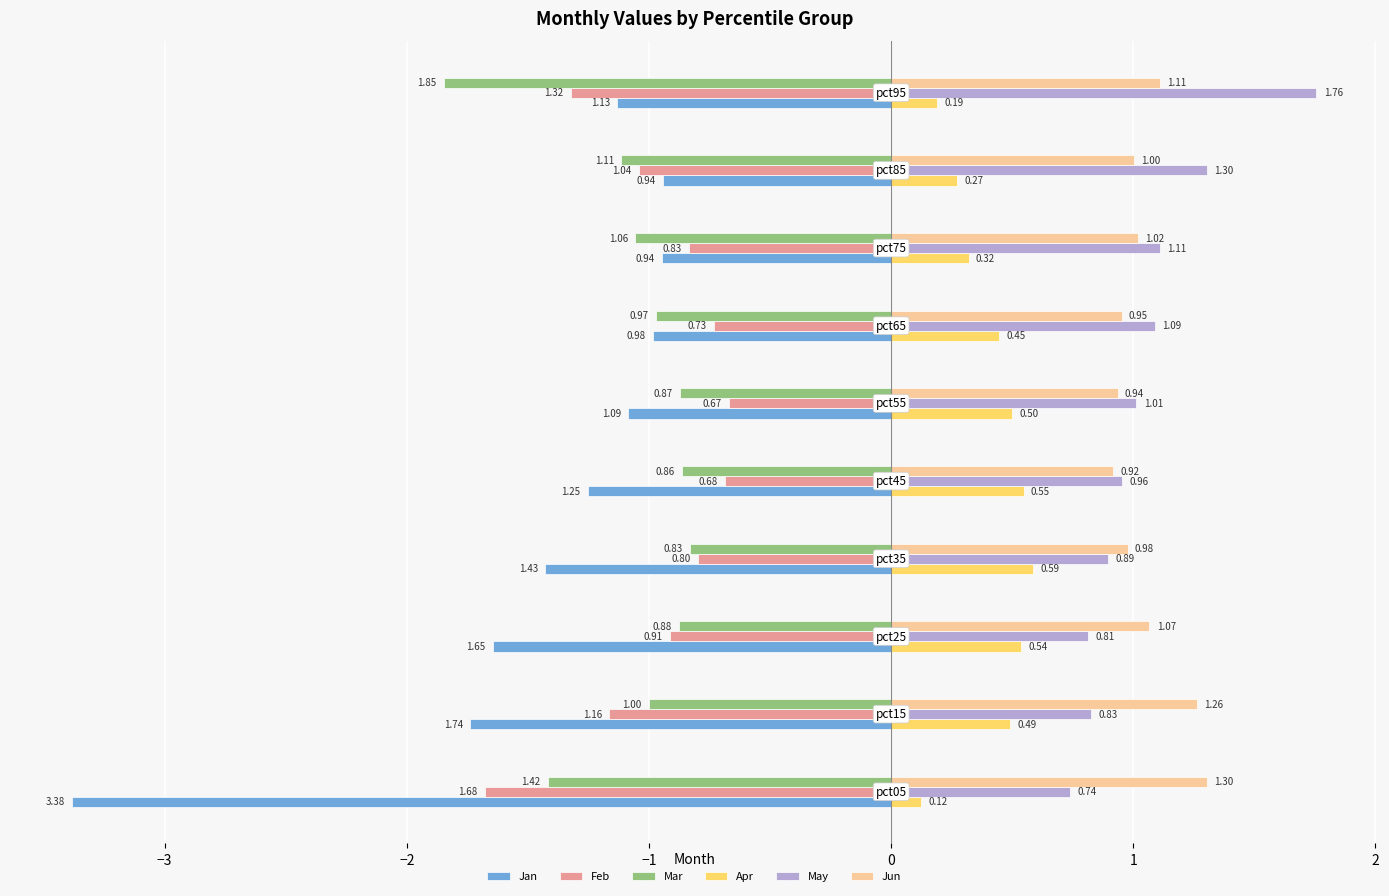

Which series has the largest total across all categories?

Jun